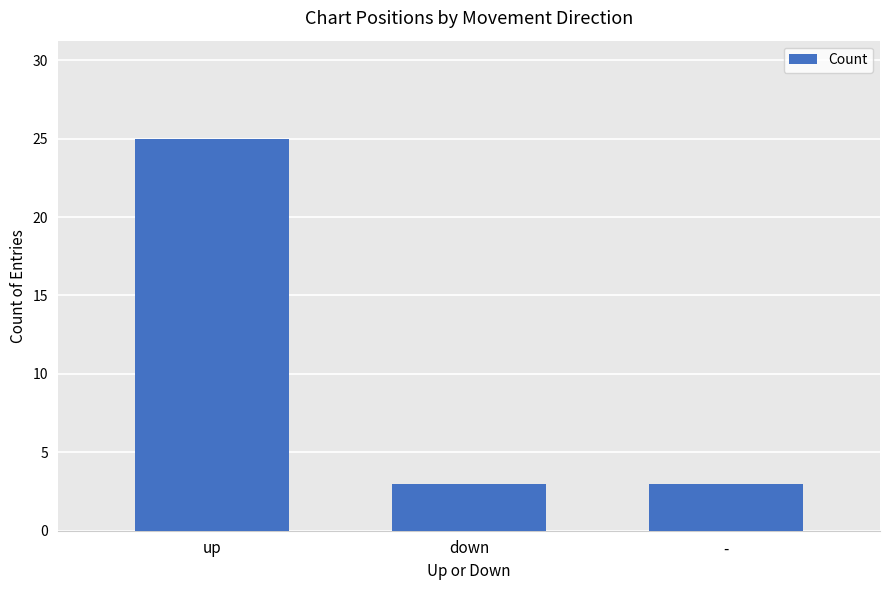

What is the difference between the maximum and minimum values?

22